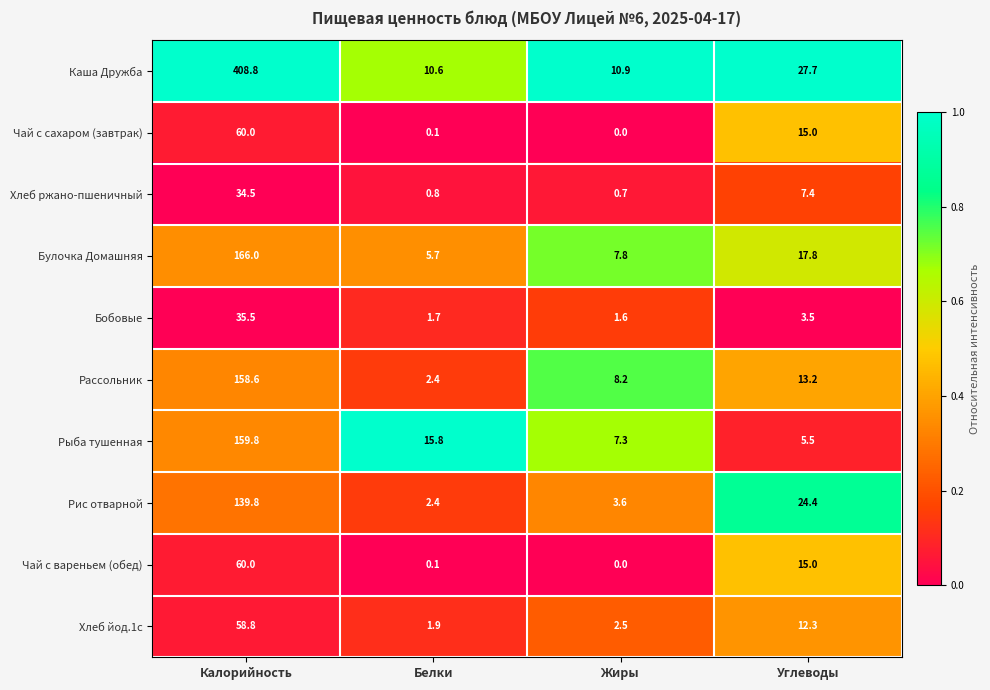

What is the sum of the Чай с сахаром (завтрак) values at Калорийность and Жиры?

60.0